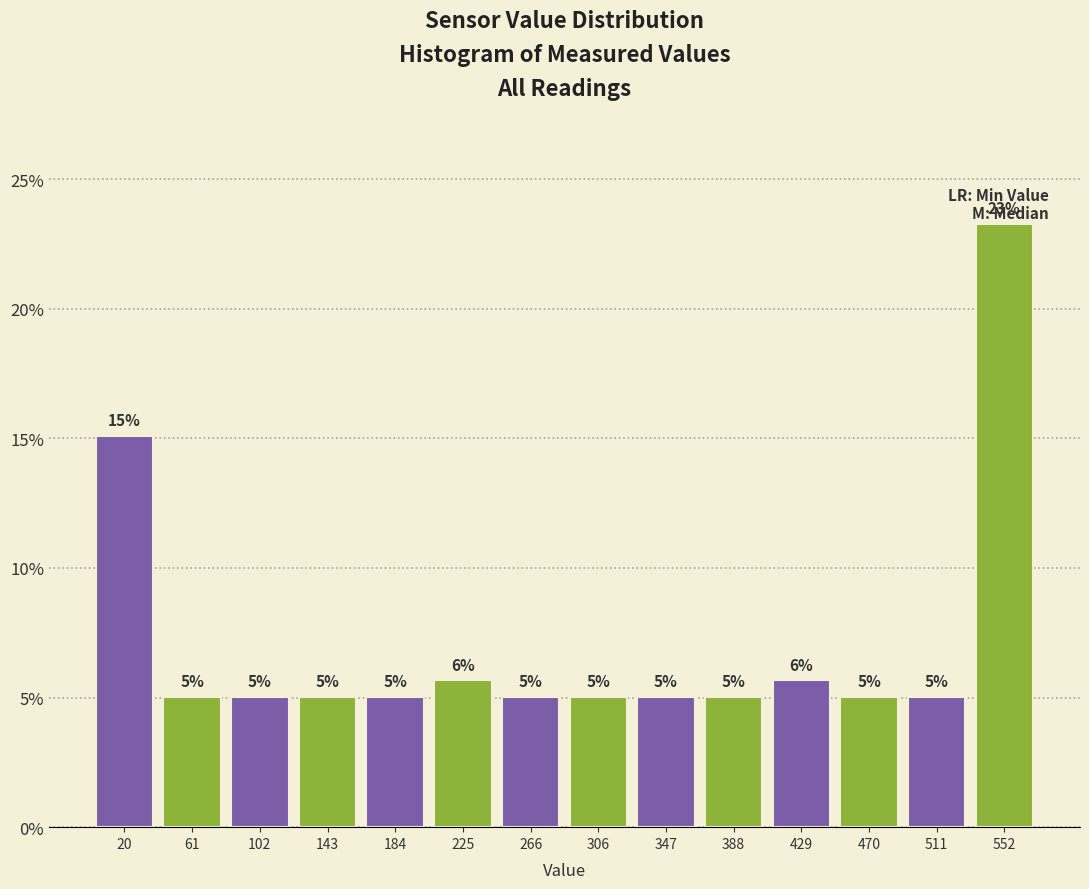

Which range on the x-axis has the tallest bar?

530 to 575